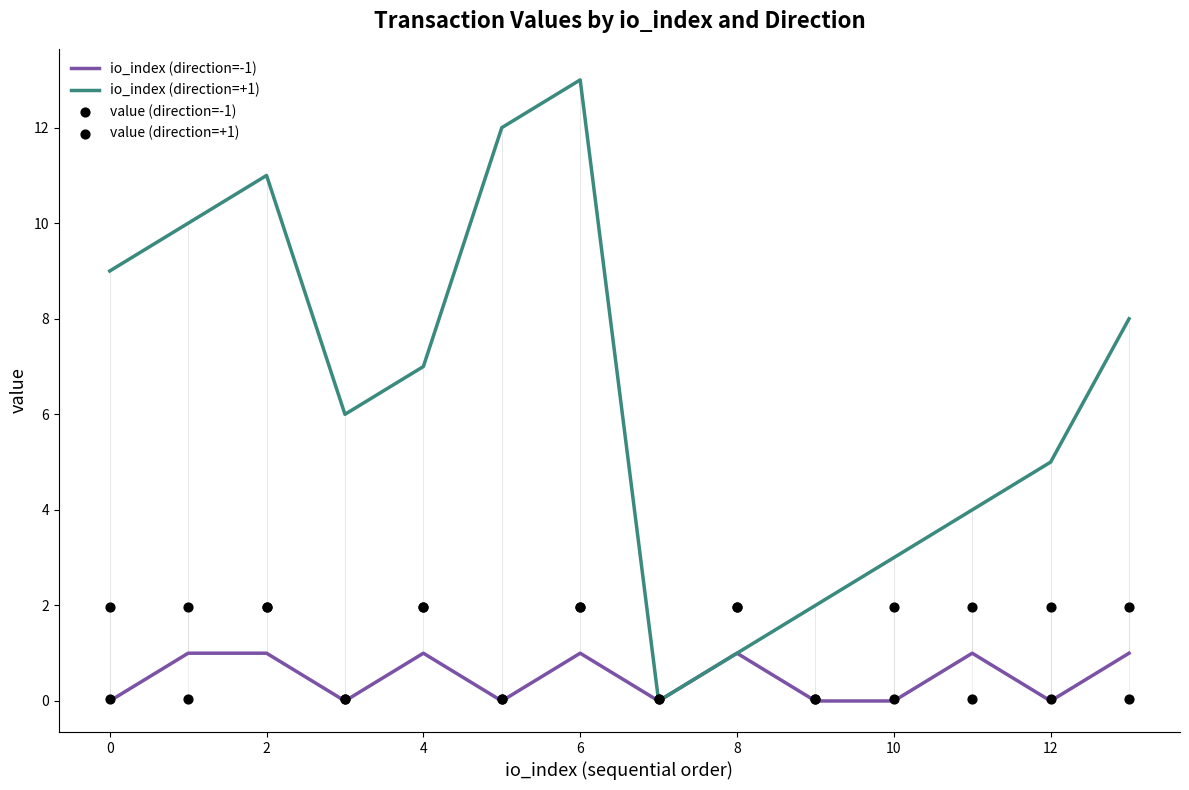

Which series reaches the minimum Y coordinate?

io_index (direction=-1)